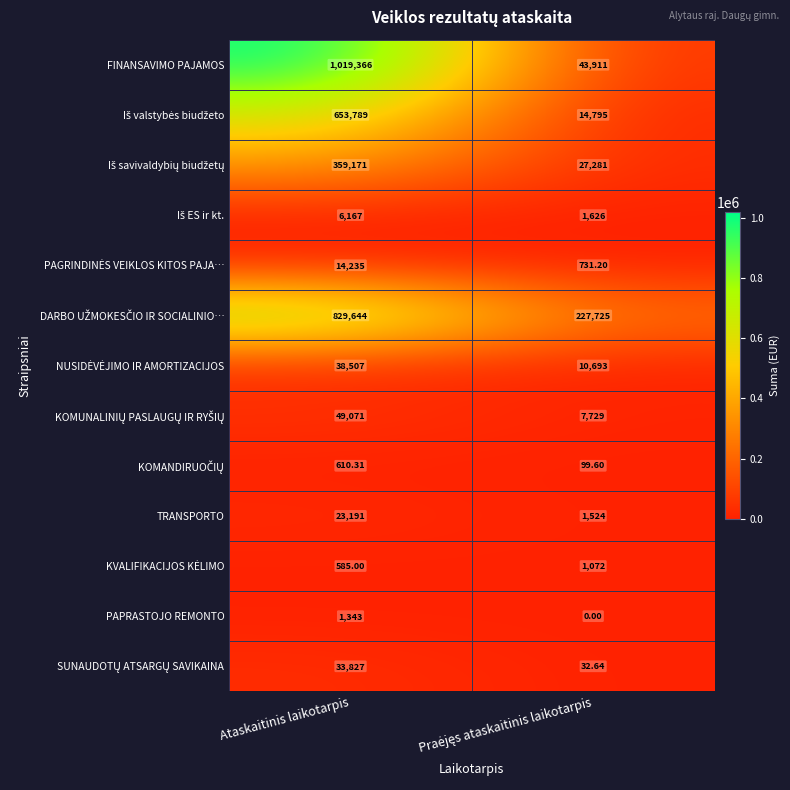

At which category is the sum across all series the highest?

Ataskaitinis laikotarpis